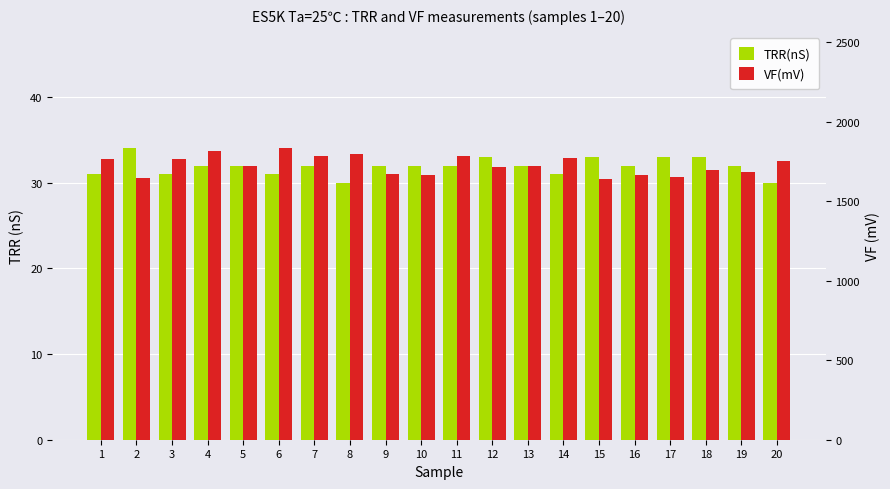

The TRR(nS) series shows 32 at 16. True or false?

True